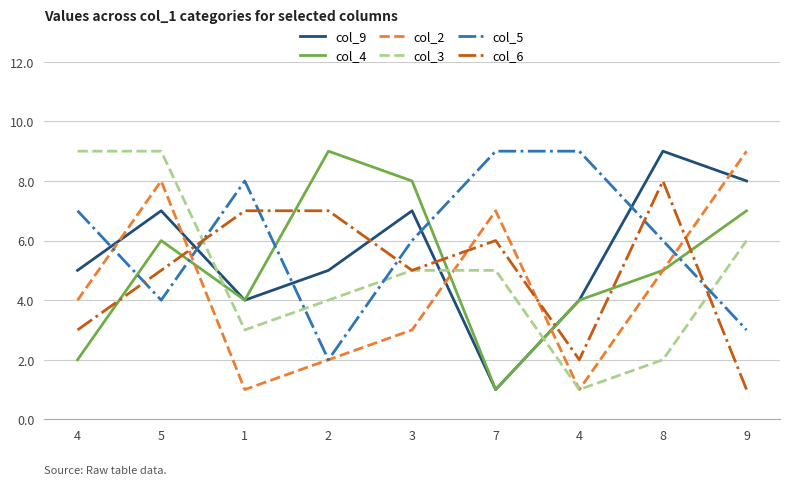

How many lines are shown in the chart?

6